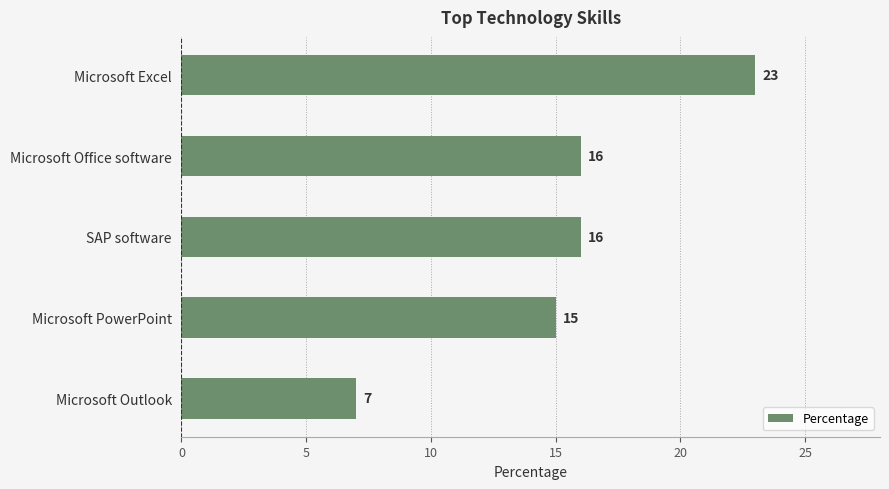

What is the average value?

15